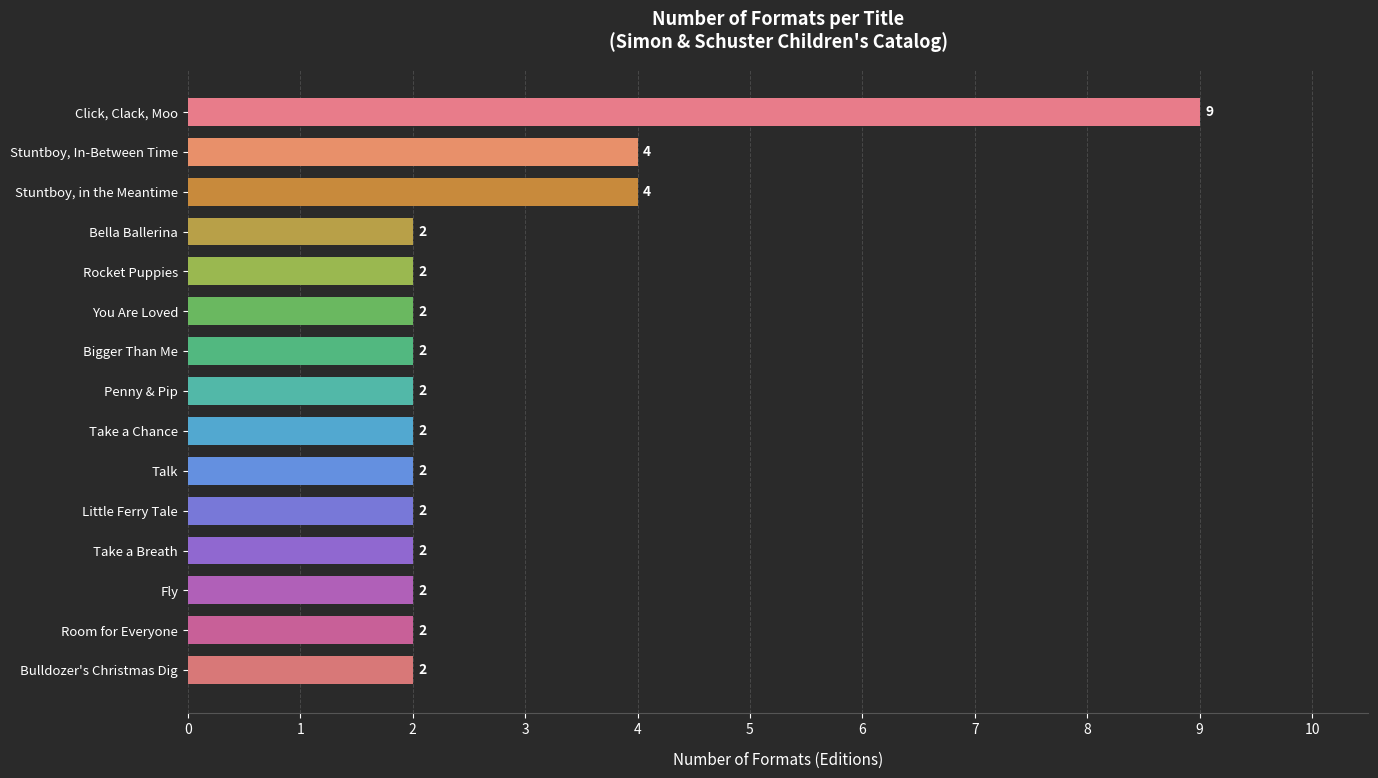

How many data points are above 2?

3